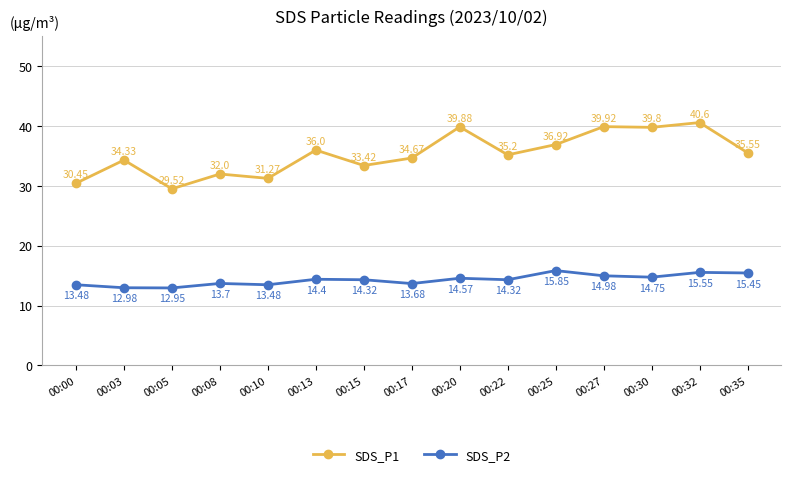

What is the value of the SDS_P1 point at the 10th from the left?

35.2